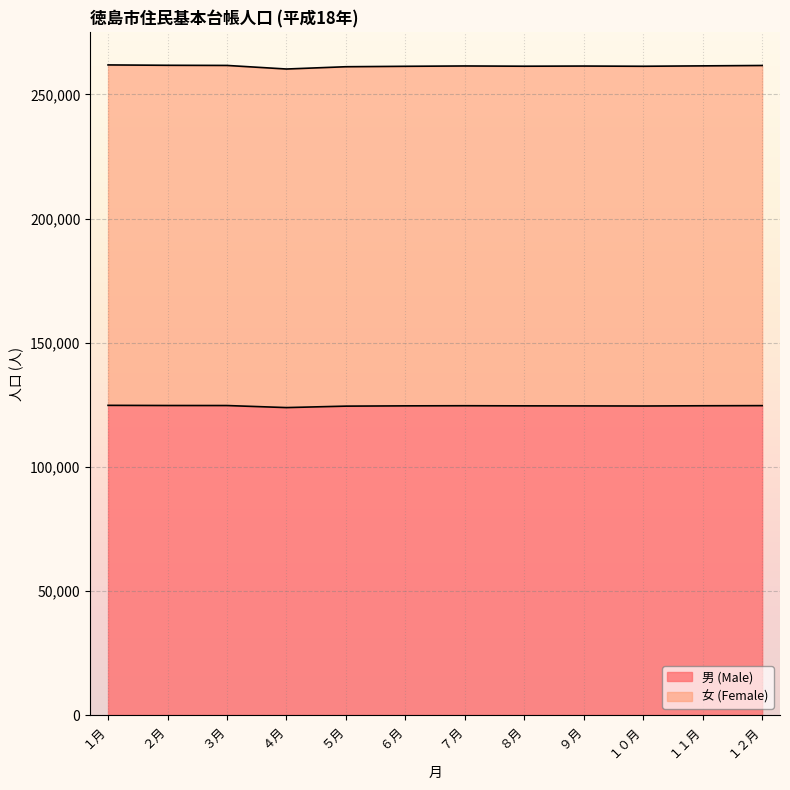

Which series has the largest range (max minus min)?

女 (Female)